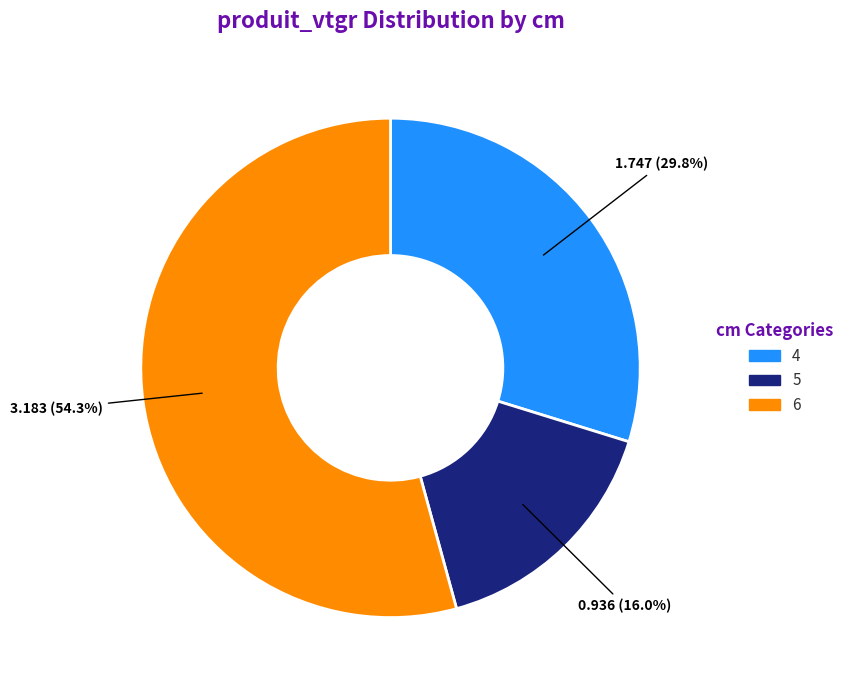

What percentage is the 6 slice, to the nearest percent?

54%